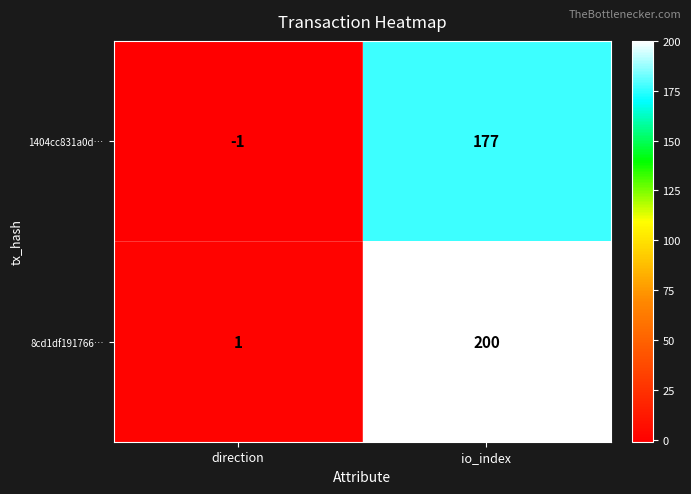

List the series in order of their peak value, lowest first.

1404cc831a0d…, 8cd1df191766…